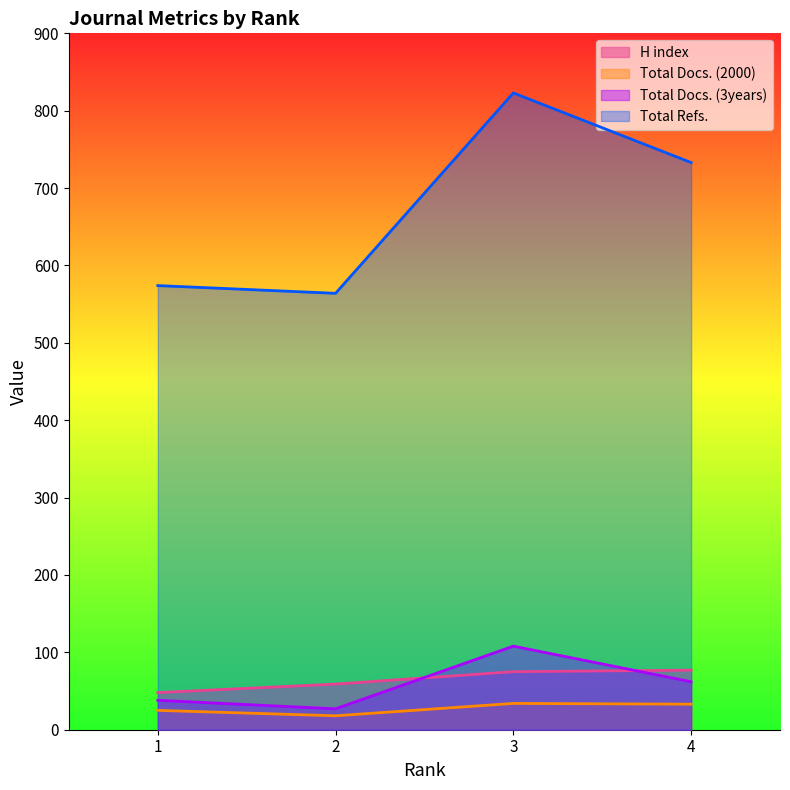

How many interior local peaks does the Total Refs. series have?

1